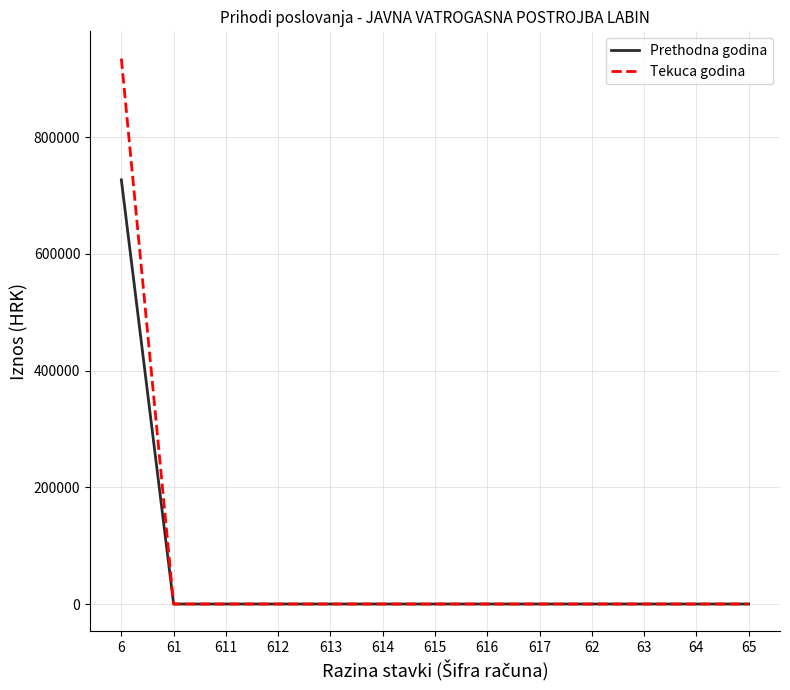

Reading right to left, extract all data points from this chart.

Prethodna godina: 65=0.0	64=0.0	63=0.0	62=0.0	617=0.0	616=0.0	615=0.0	614=0.0	613=0.0	612=0.0	611=0.0	61=0.0	6=726972.6
Tekuca godina: 65=0.0	64=0.0	63=0.0	62=0.0	617=0.0	616=0.0	615=0.0	614=0.0	613=0.0	612=0.0	611=0.0	61=0.0	6=934766.7